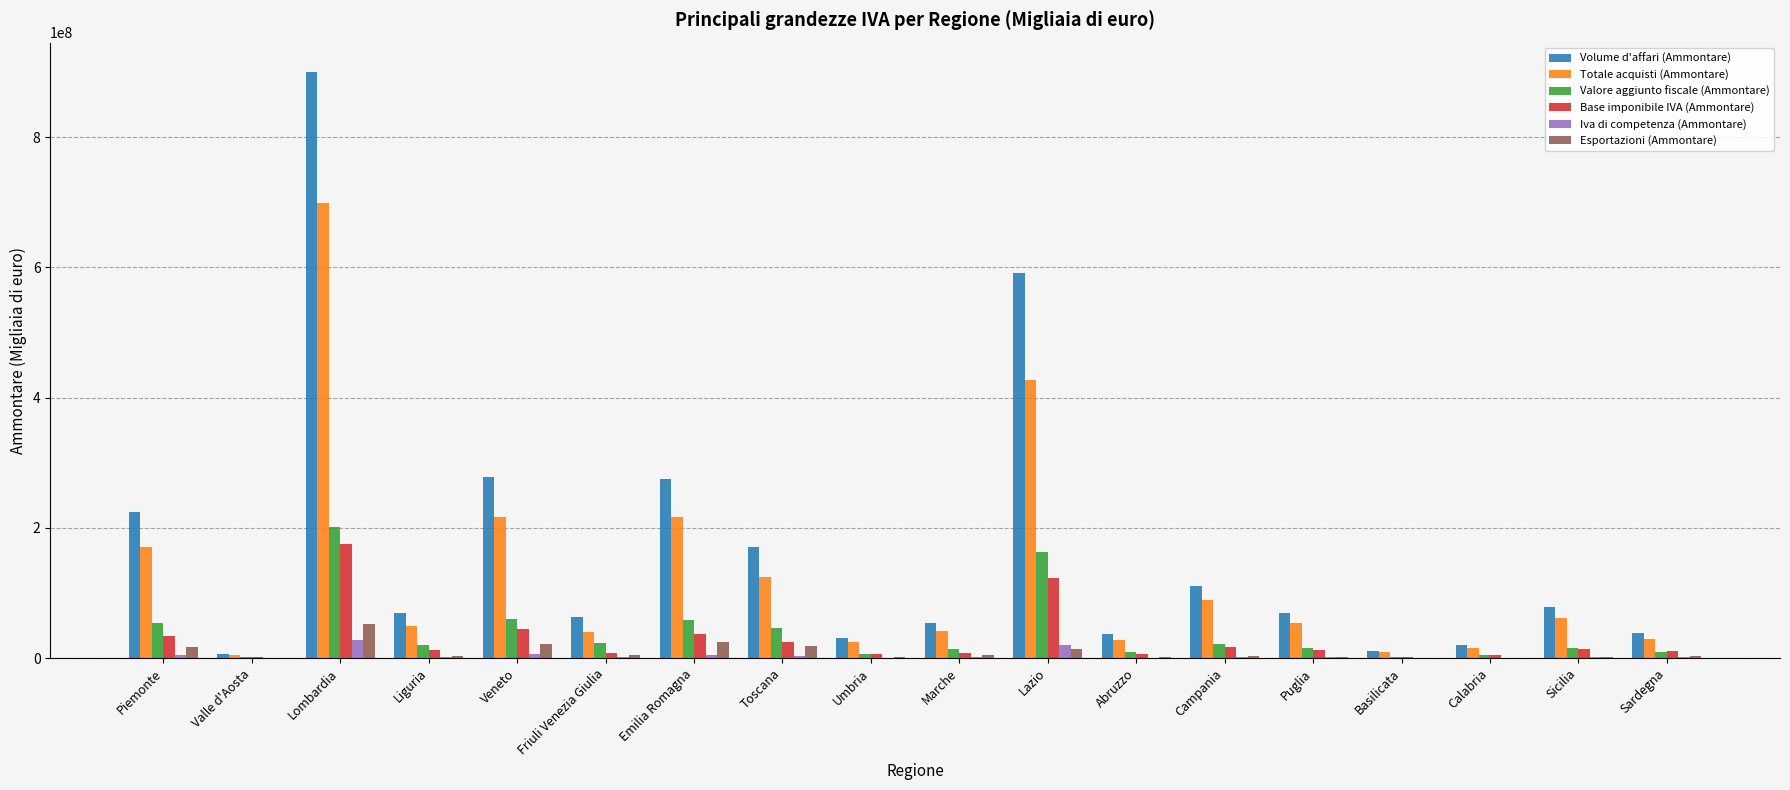

At which category does the chart reach its peak across all series?

Lombardia